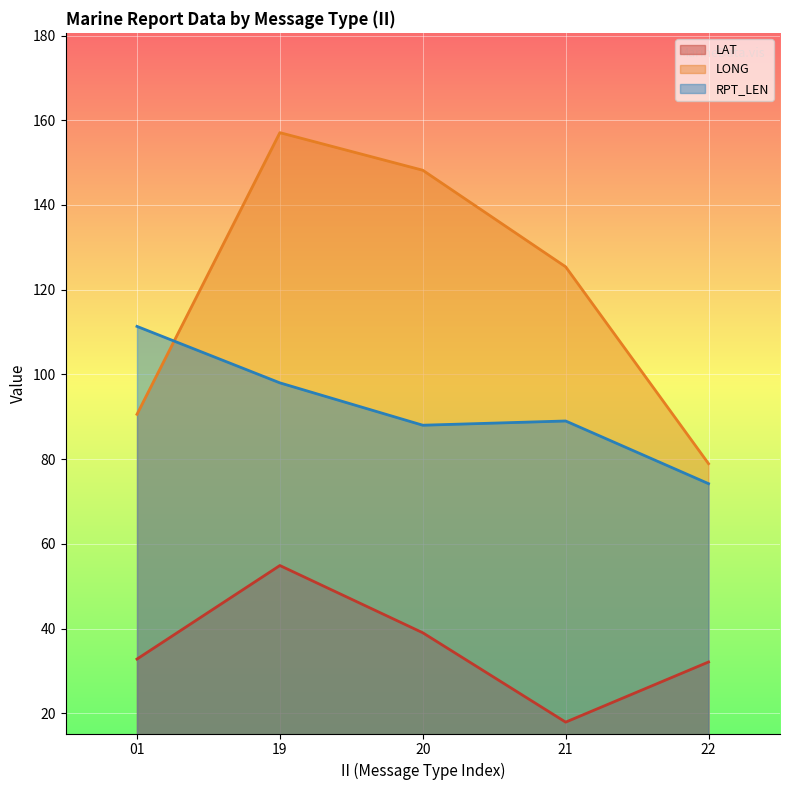

Which series has the largest total across all categories?

LONG